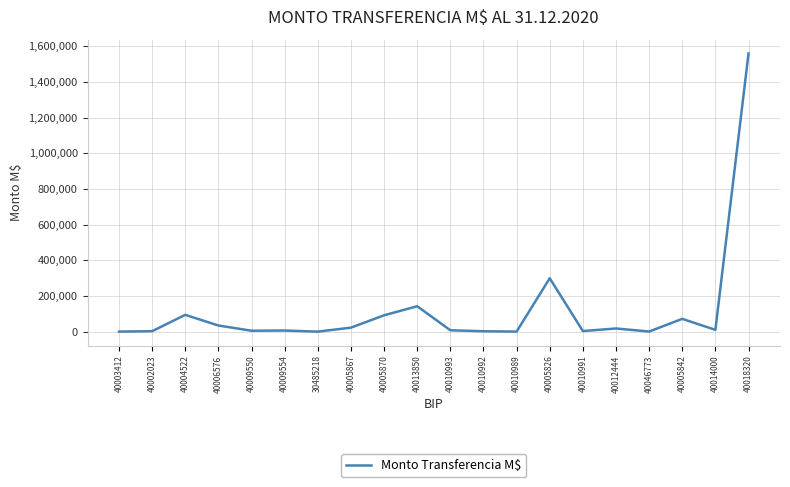

Approximately how many times larger is the value at 40012444 compared to 40009550?

3.5